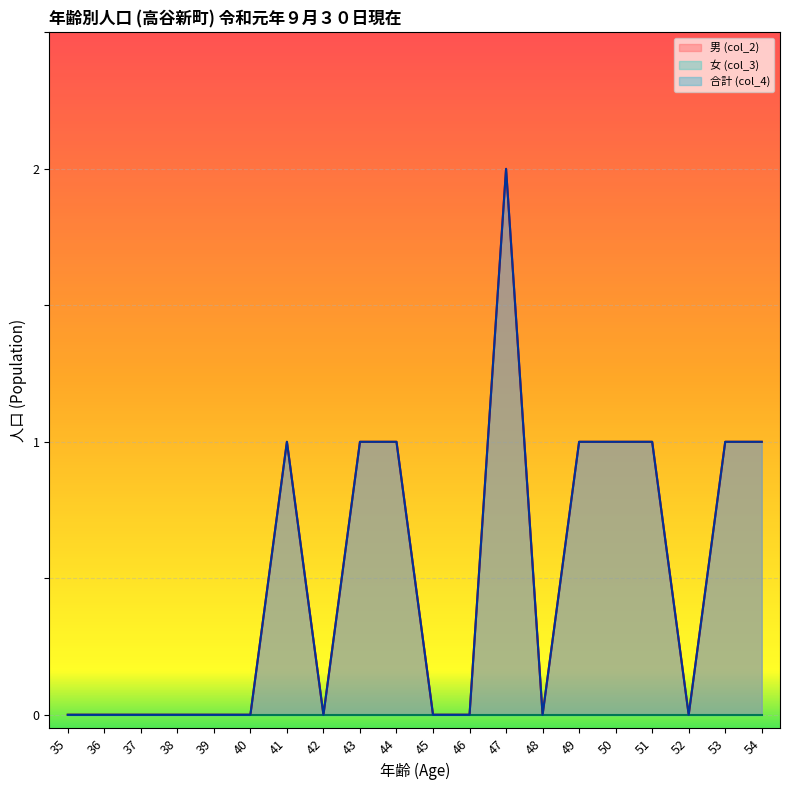

The value of 男 (col_2) at 48 is -1. True or false?

False